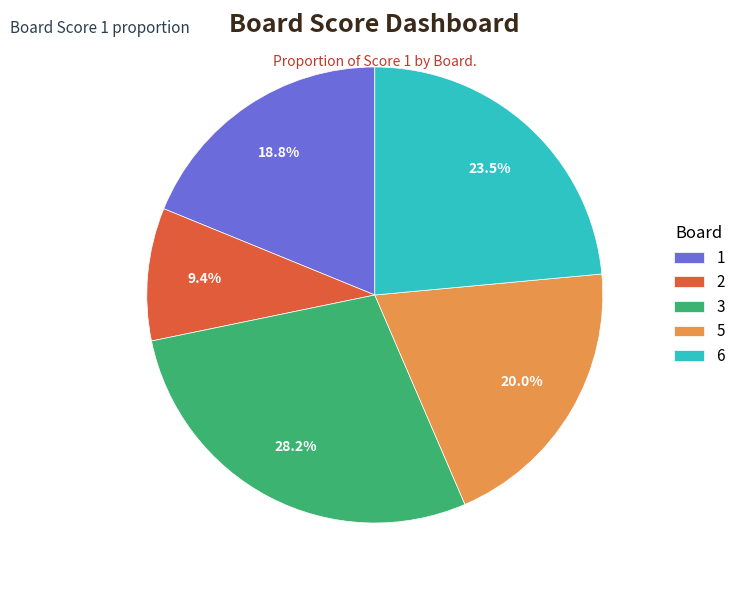

Does any single category account for the majority?

No